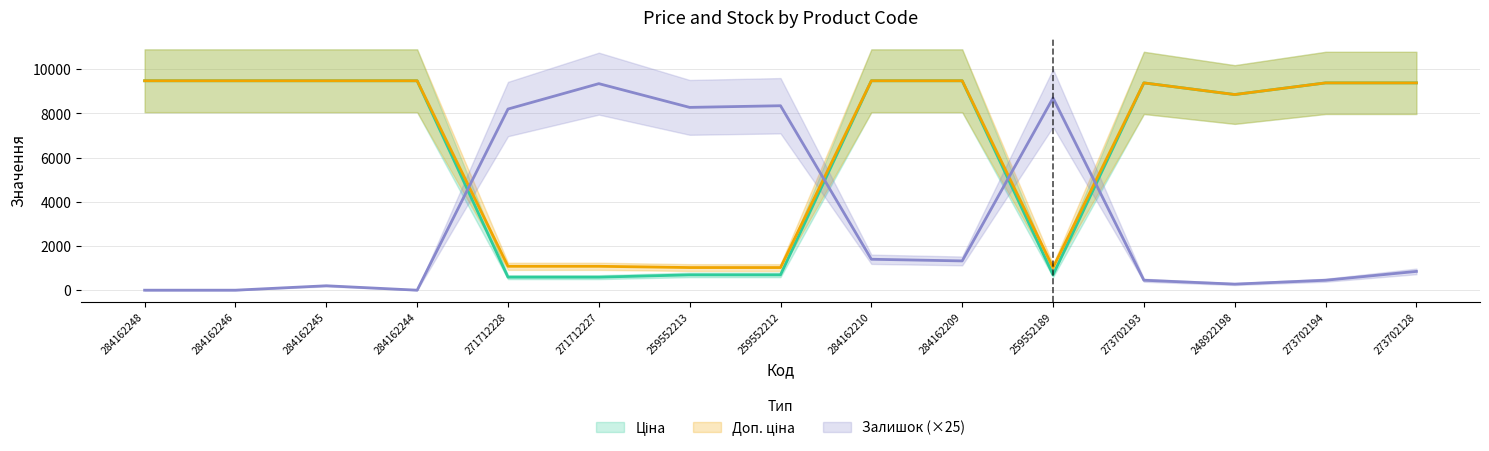

Is it true that Ціна equals 2626.9 at 284162244?

False